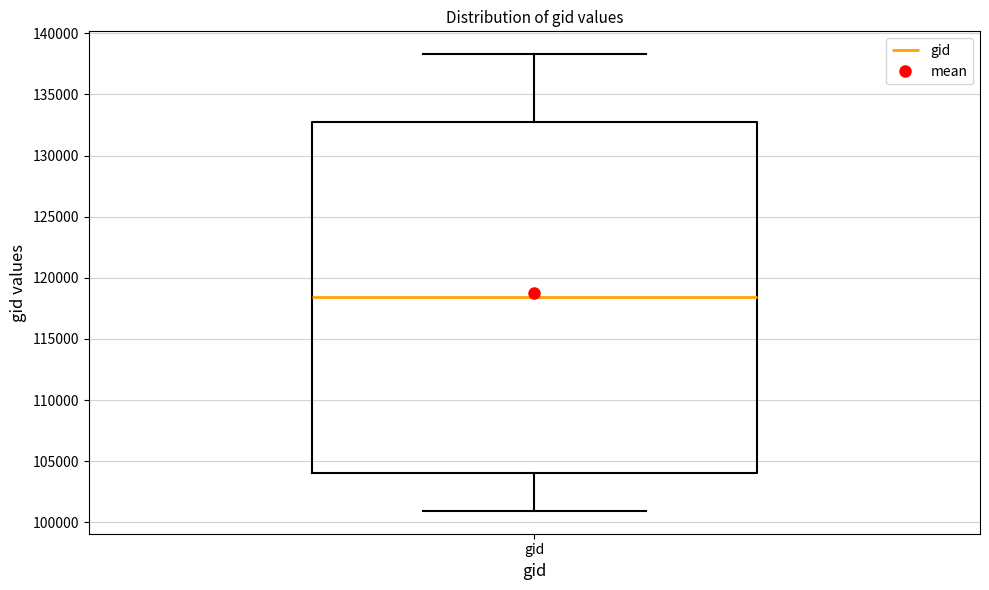

Transcribe this box plot: give where the median line is, the range the box spans, and where the two whiskers end, as read against the y-axis. The values are not printed on the chart, so give them approximately, as read against the axis.

median 118500, box 104000 to 133000, whiskers 101000 to 138500